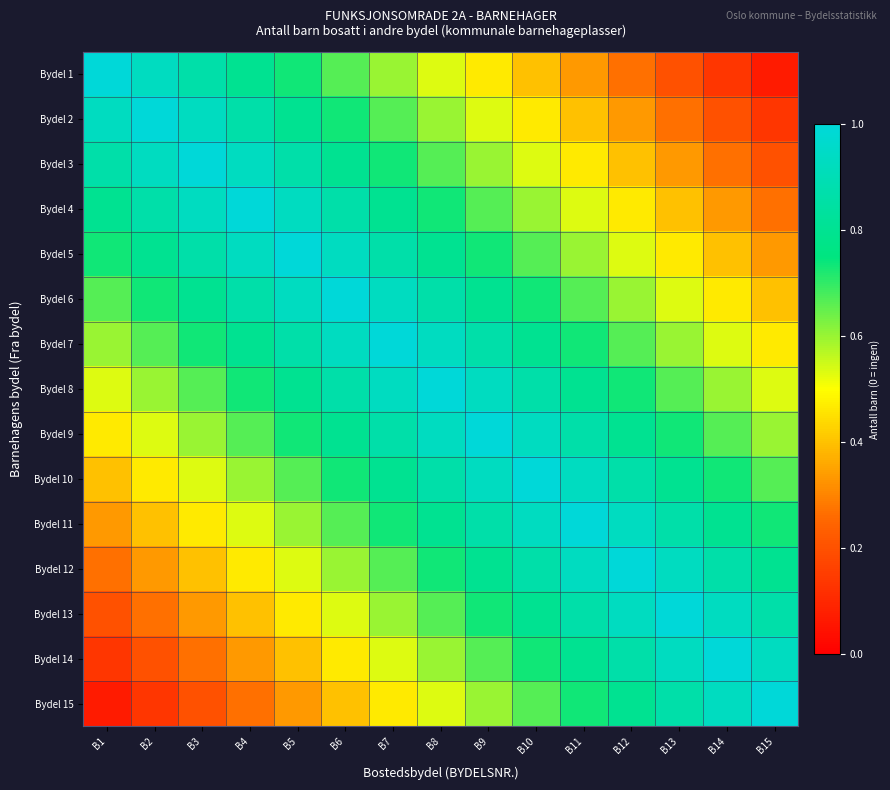

What is the spread (max minus min) of values at B5?

0.7